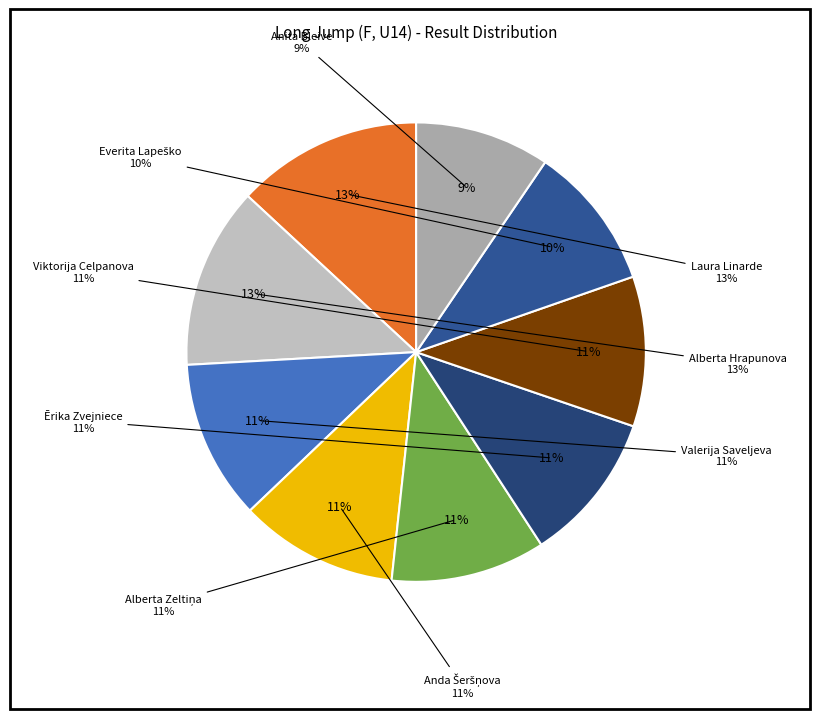

To the nearest percent, what portion does Alberta Hrapunova represent?

13%